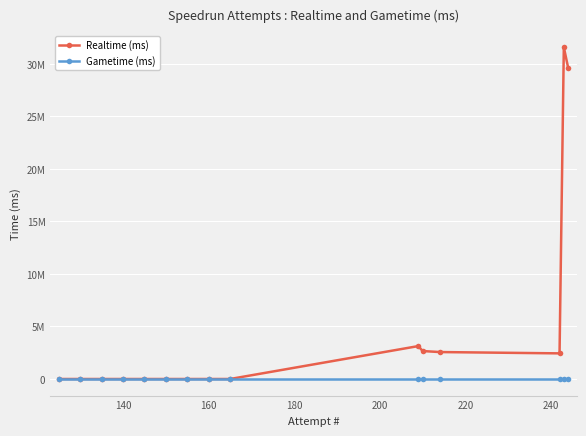

What are all the series names shown in the legend?

Realtime (ms), Gametime (ms)